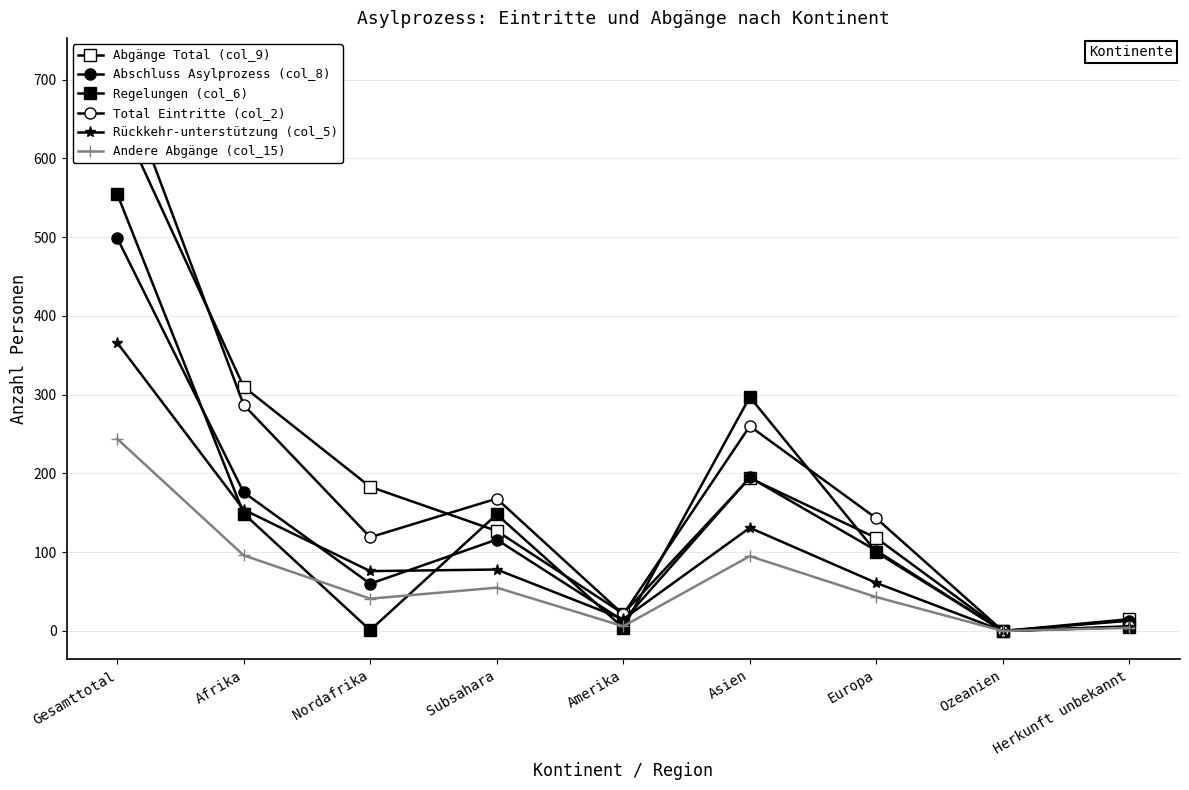

Between Afrika and Nordafrika, which series saw the biggest shift?

Total Eintritte (col_2)